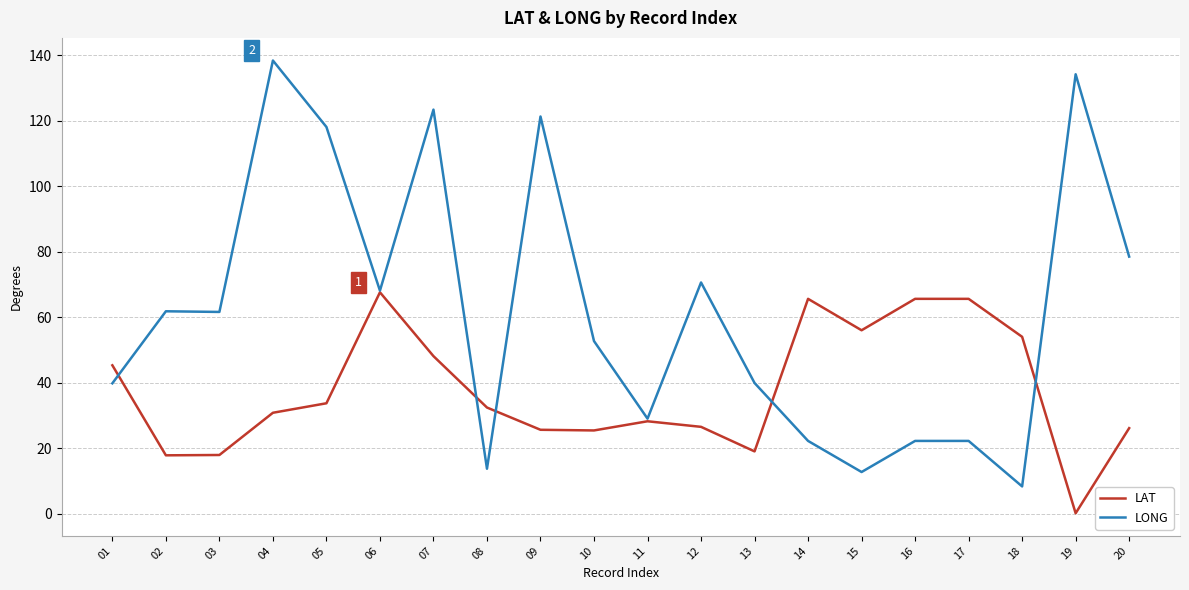

What is the difference between the highest and lowest values at 10?

27.3